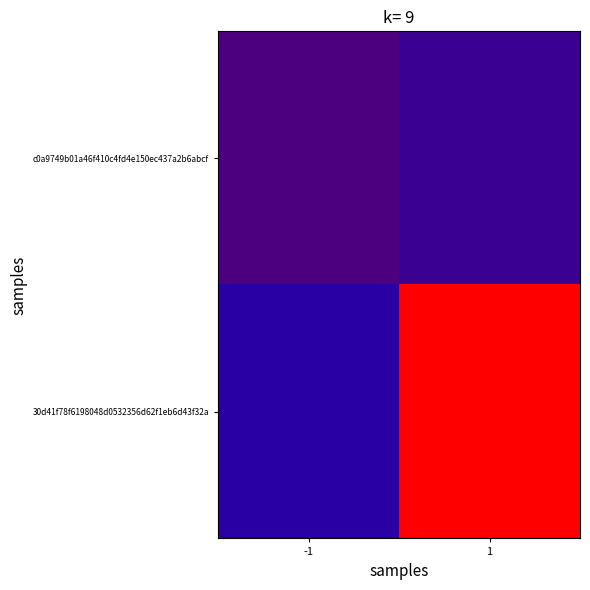

At which category is the sum across all series the highest?

1